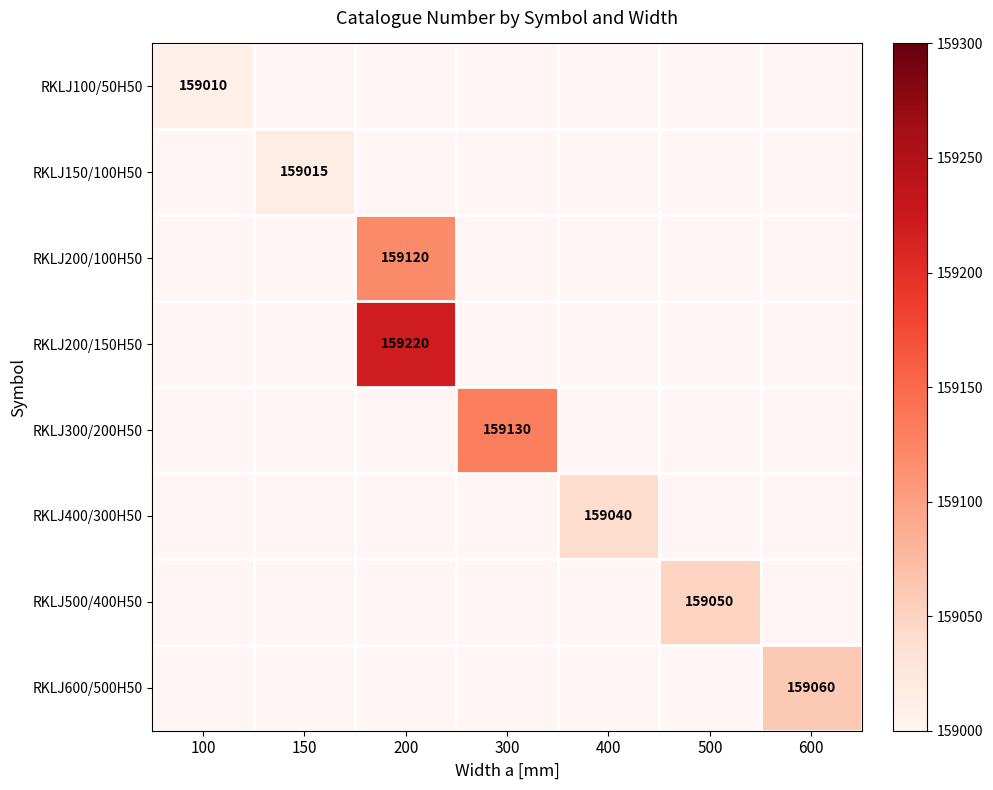

What is the greatest value displayed?

159220.0